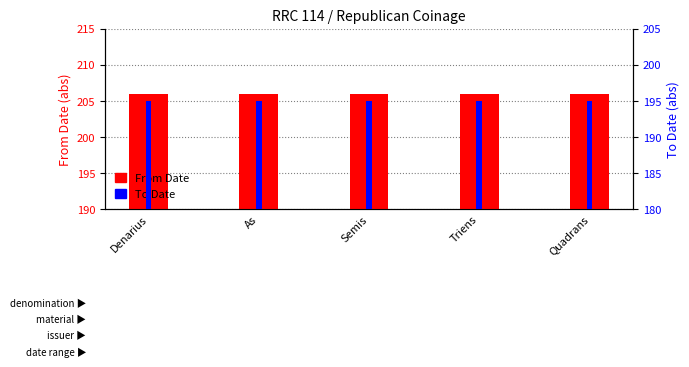

Reading right to left, what are all the values shown in this chart?

From Date: Quadrans=206	Triens=206	Semis=206	As=206	Denarius=206
To Date: Quadrans=195	Triens=195	Semis=195	As=195	Denarius=195